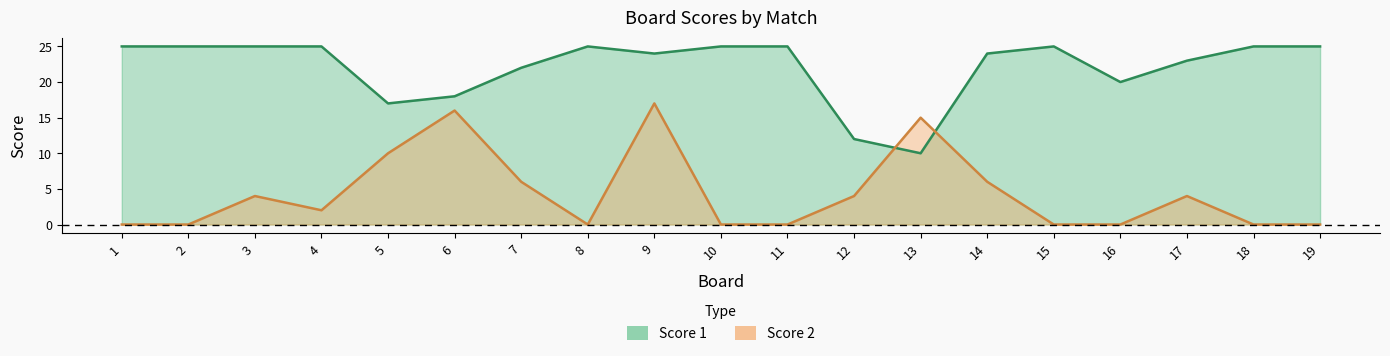

Is the value of Score 1 at 4 greater than the value of Score 2 at 6?

Yes